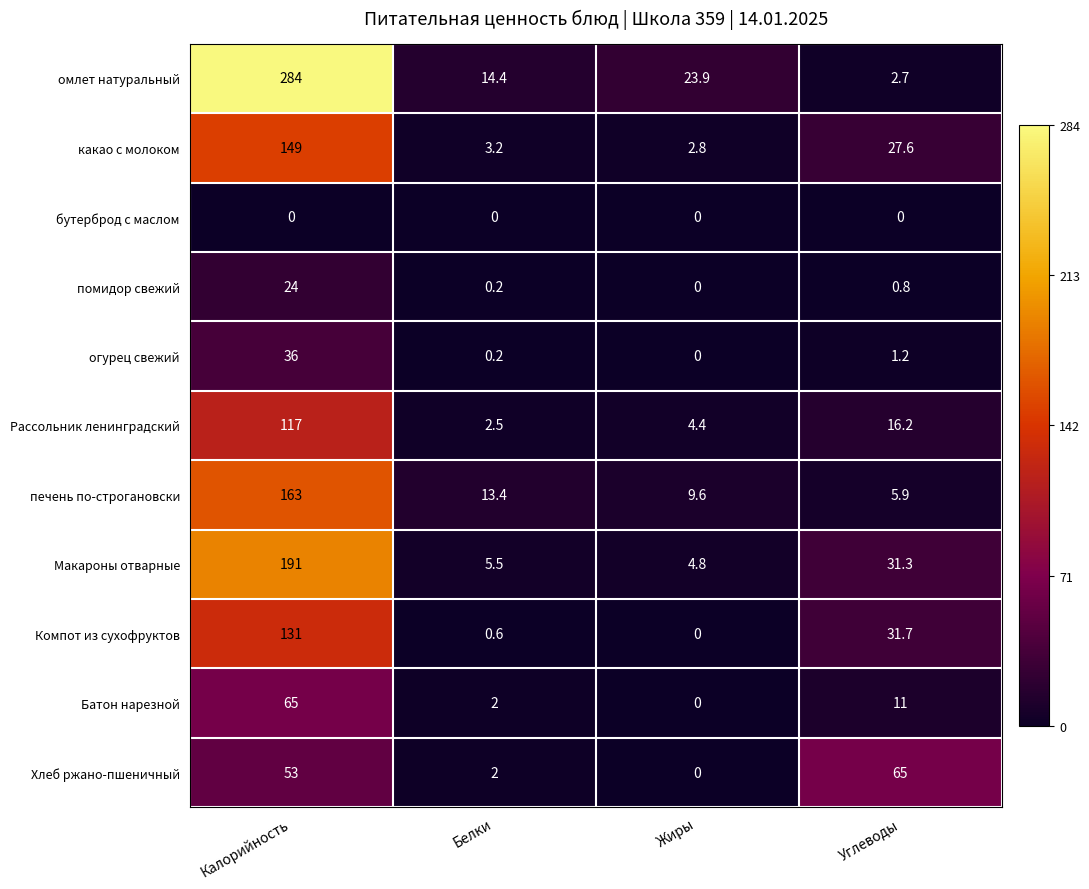

What is the difference between the highest and lowest values at Калорийность?

284.0